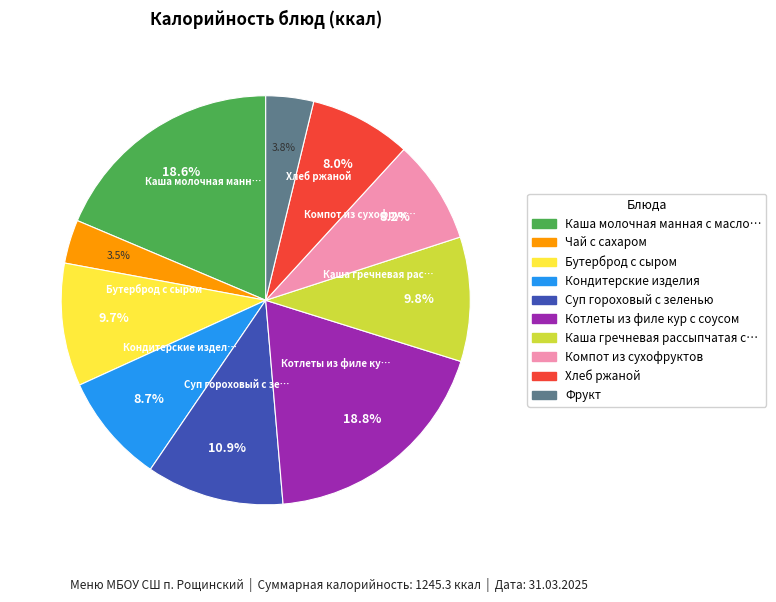

Is there any slice that represents more than half of the pie?

No